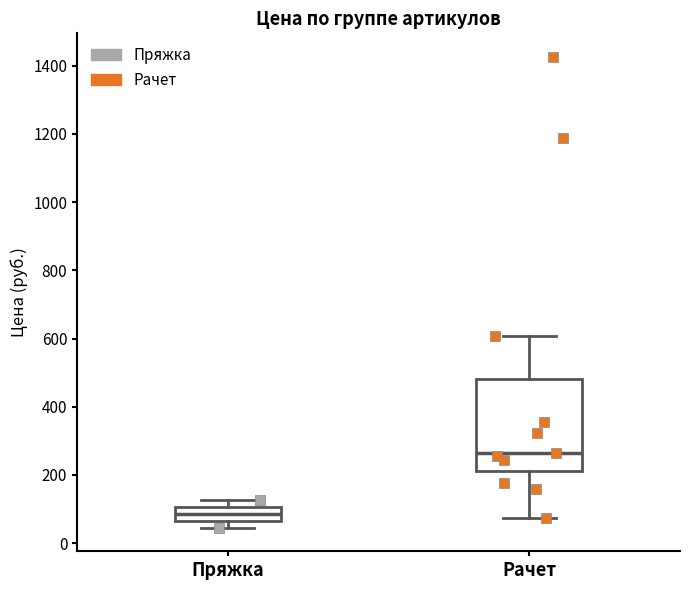

Reading left to right, read every box against the y-axis: the position of its median line, the range the box covers, and the ends of its whiskers. The values are not printed on the chart, so give them approximately, as read against the axis.

Пряжка: median 80, box 60 to 100, whiskers 40 to 120
Рачет: median 260, box 220 to 480, whiskers 80 to 600